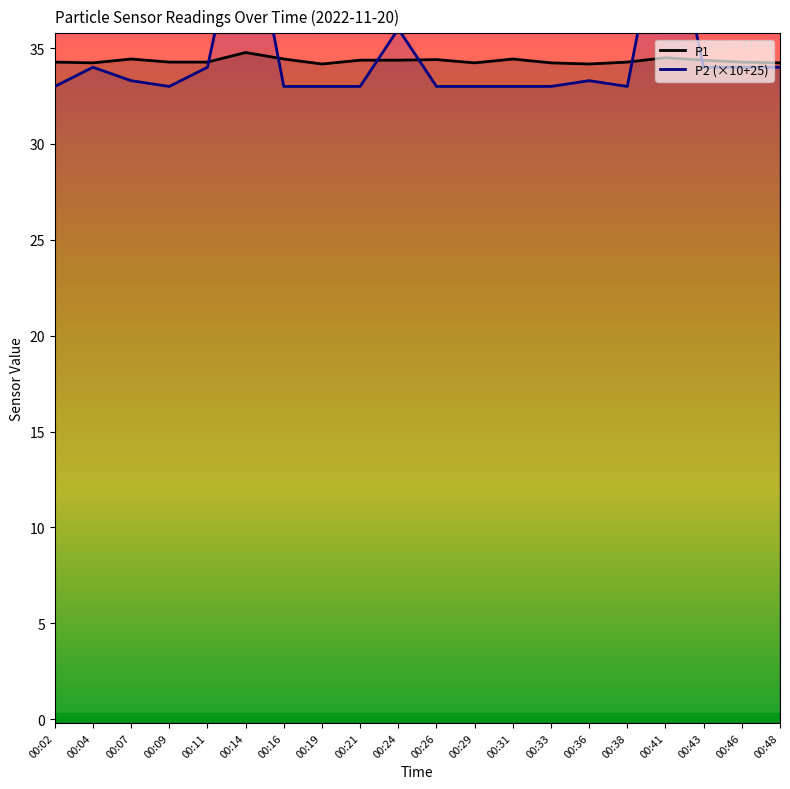

At which category does P1 reach its first local valley?

00:04